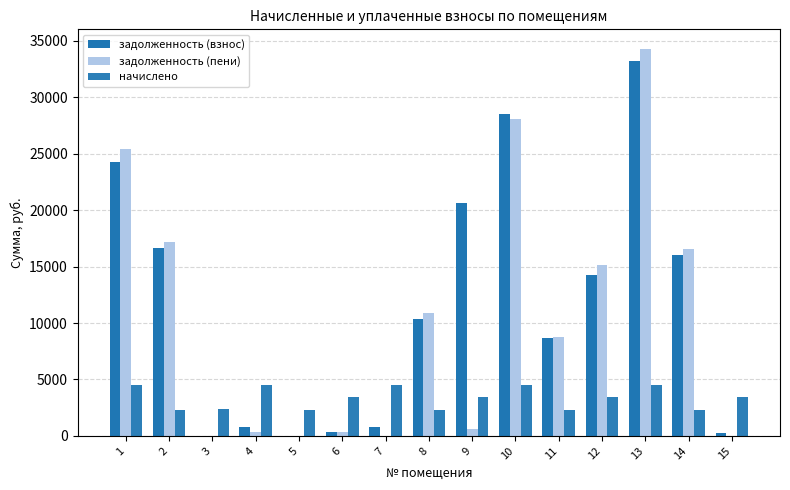

Is the value of задолженность (пени) at 9 greater than the value of задолженность (взнос) at 5?

Yes